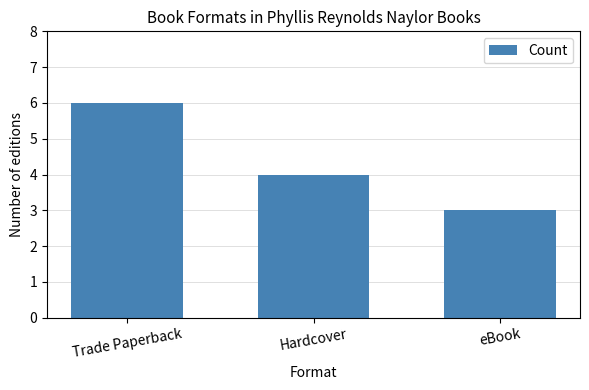

What is the minimum value shown in the chart?

3